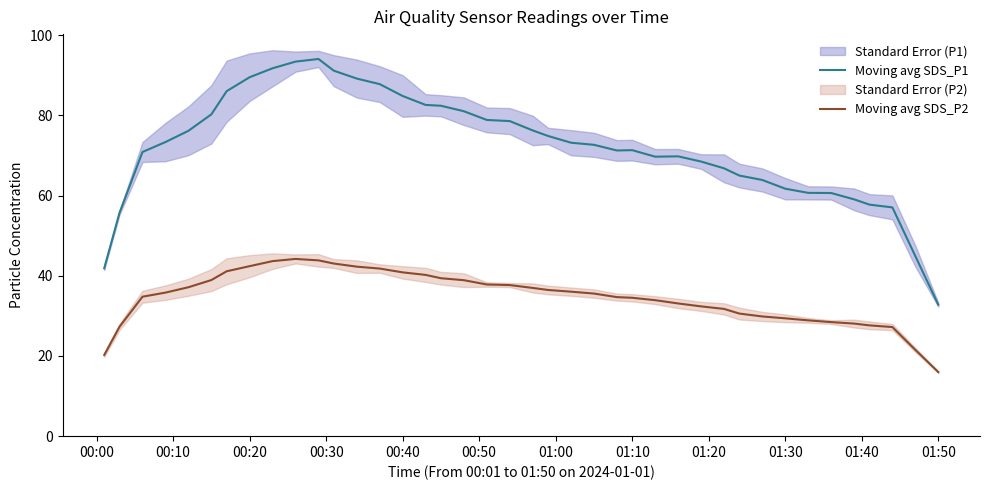

True or false: Moving avg SDS_P1 and Moving avg SDS_P2 cross at least once.

False